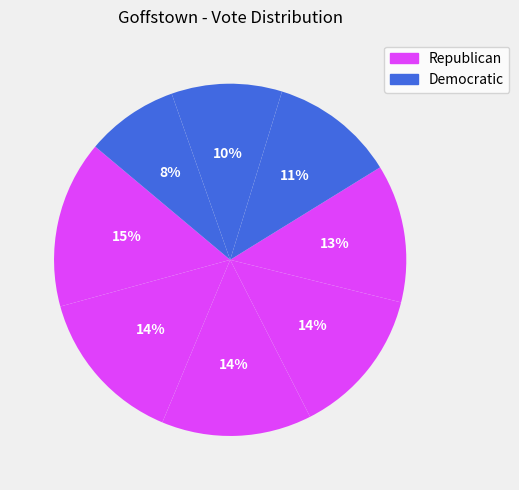

Count the number of slices in the pie.

8